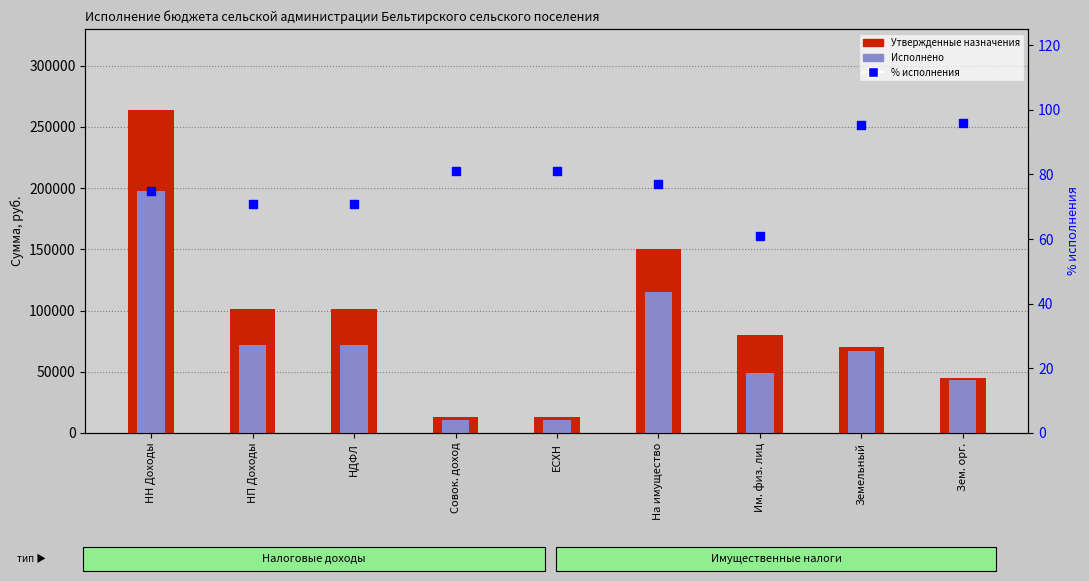

Which series contains the highest Y value?

Утвержденные назначения